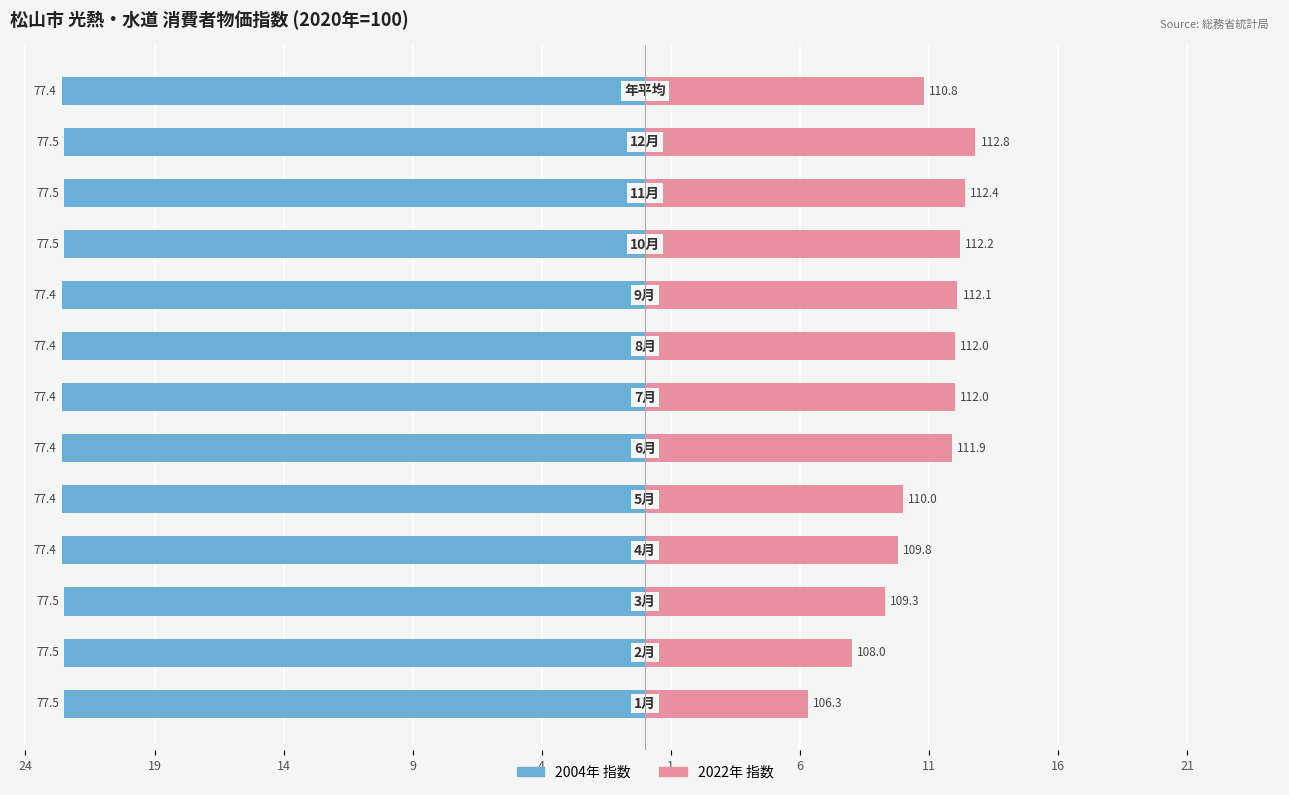

Is it true that 2022年 equals 18.6 at 11?

False